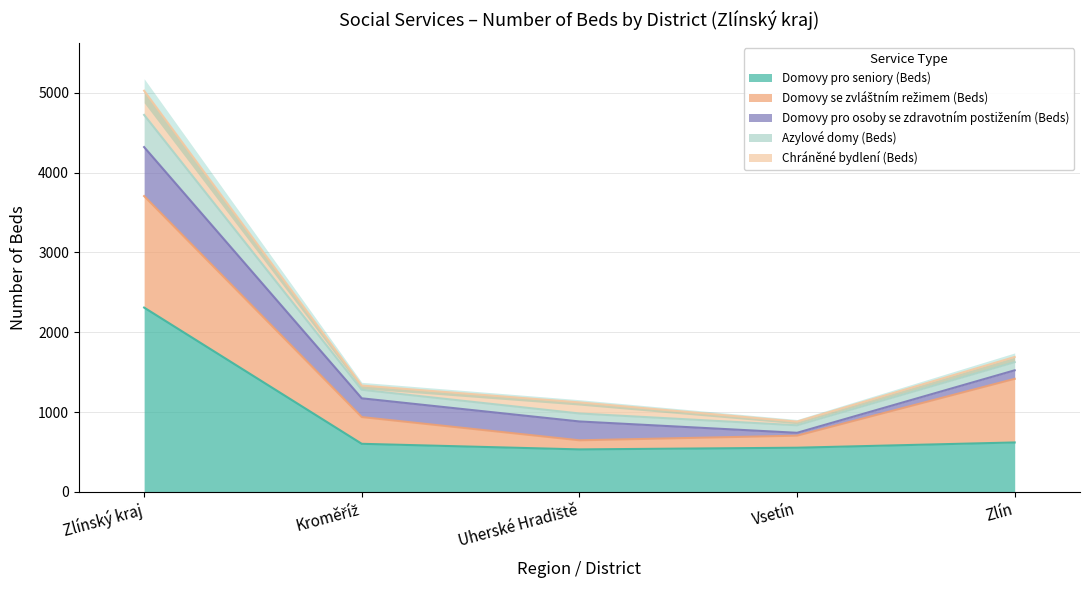

Is it true that Chráněné bydlení (Beds) equals 23 at Kroměříž?

False